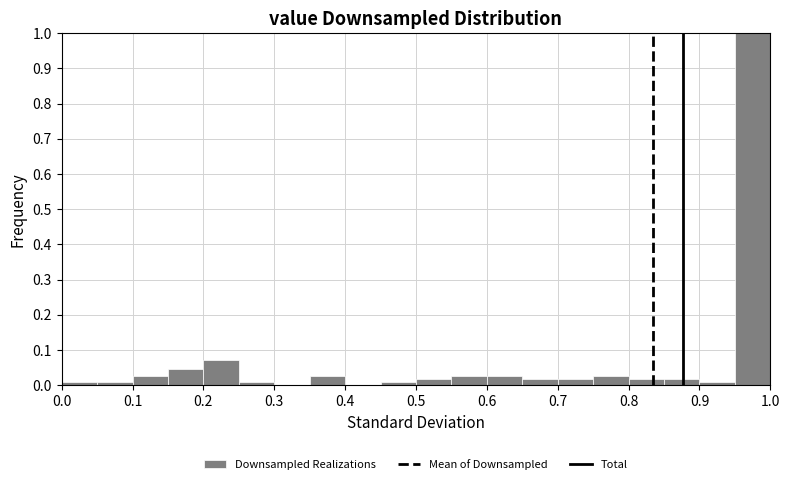

Reading left to right, transcribe this chart: for each bar, give the range it covers on the x-axis and its height. The values are not printed on the chart, so give them approximately, as read against the axis.

0.00 to 0.05: under 0.01
0.05 to 0.10: under 0.01
0.10 to 0.15: 0.03
0.15 to 0.20: 0.05
0.20 to 0.25: 0.07
0.25 to 0.30: under 0.01
0.30 to 0.35: 0
0.35 to 0.40: 0.03
0.40 to 0.45: 0
0.45 to 0.50: under 0.01
0.50 to 0.55: 0.02
0.55 to 0.60: 0.03
0.60 to 0.65: 0.03
0.65 to 0.70: 0.02
0.70 to 0.75: 0.02
0.75 to 0.80: 0.03
0.80 to 0.85: 0.02
0.85 to 0.90: 0.02
0.90 to 0.95: under 0.01
0.95 to 1.00: 1.00